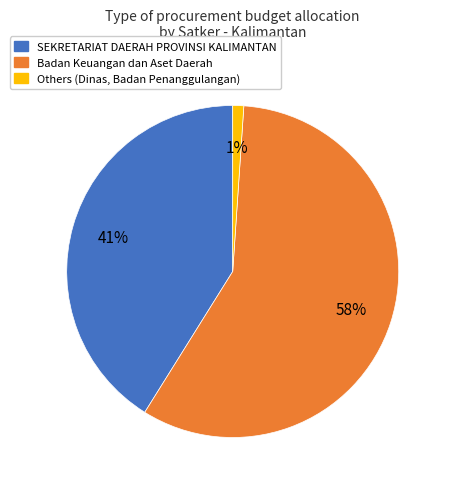

How many slices are in this pie chart?

3